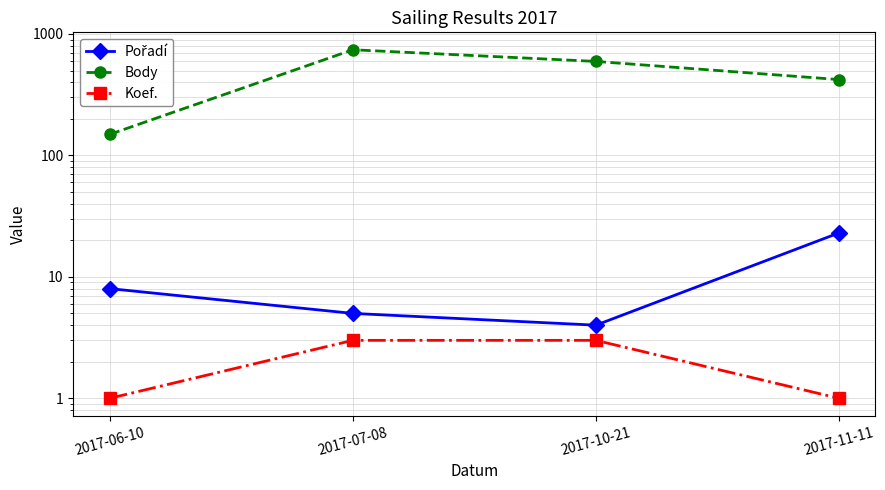

Does the chart have visible grid lines?

Yes